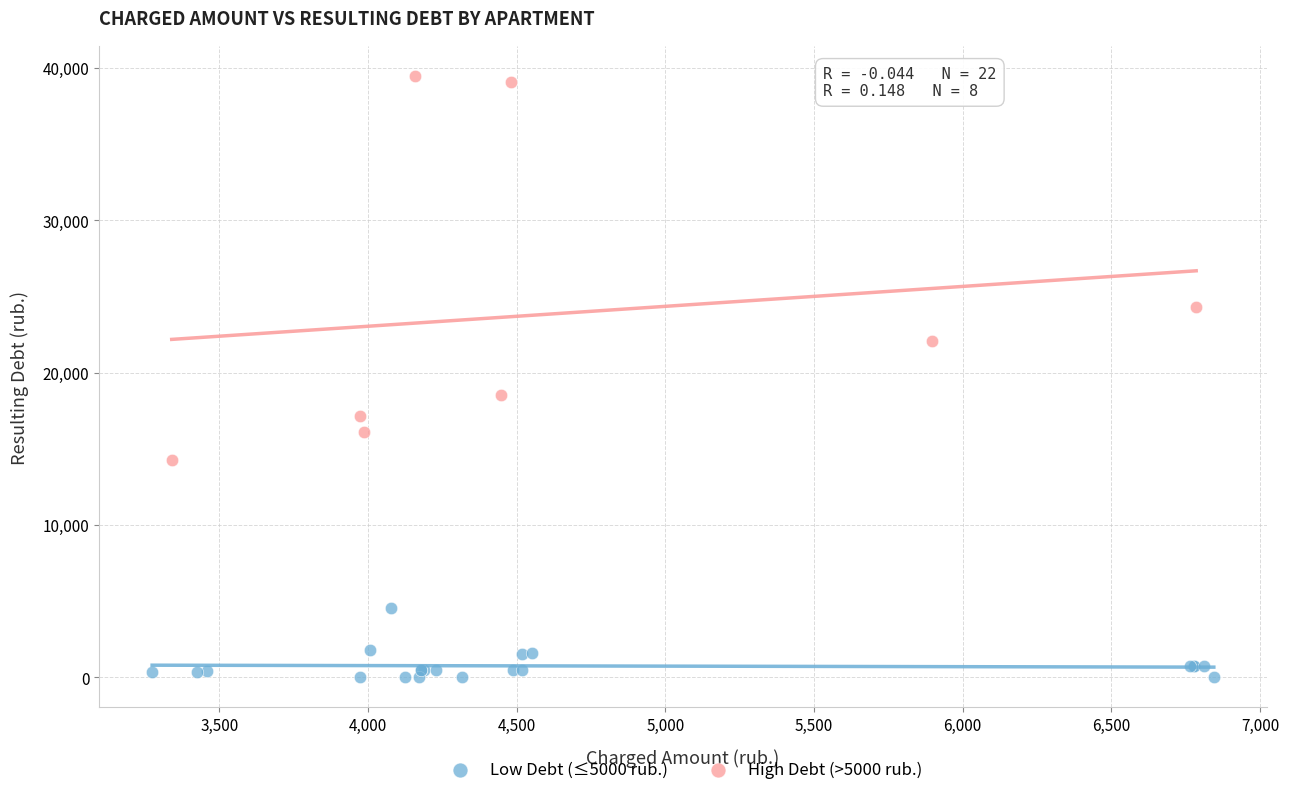

Which series has the widest spread of Y values?

High Debt (>5000 rub.)